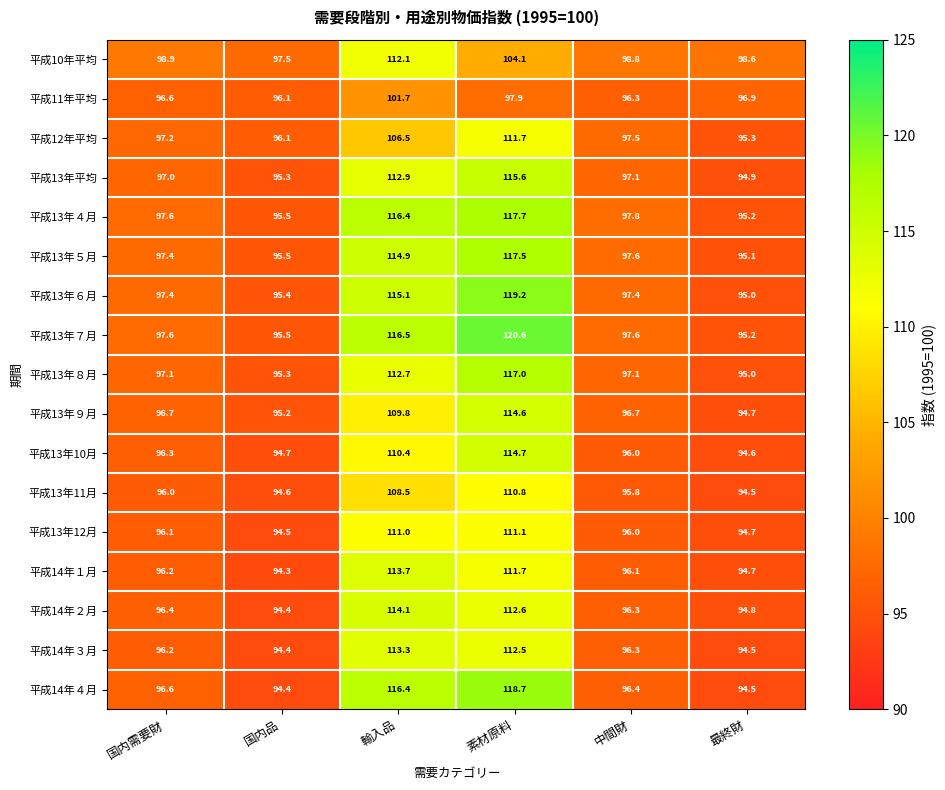

What is the approximate value of 平成14年２月 at 中間財?

96.3